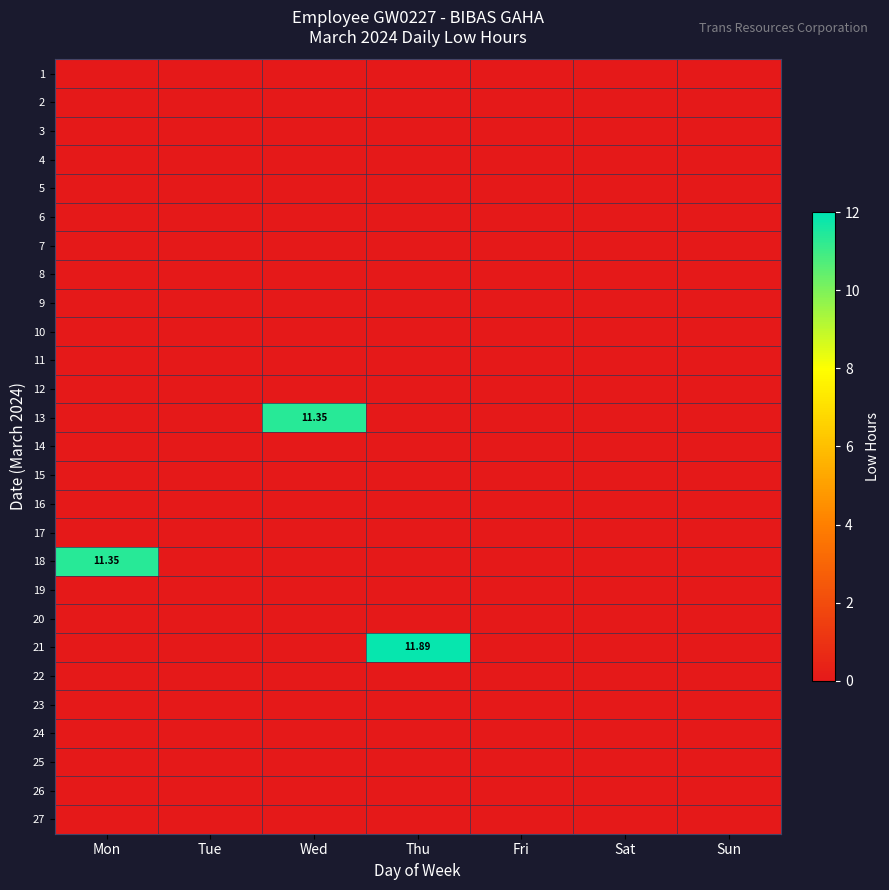

Is the value of 22 at Wed greater than the value of 7 at Wed?

No